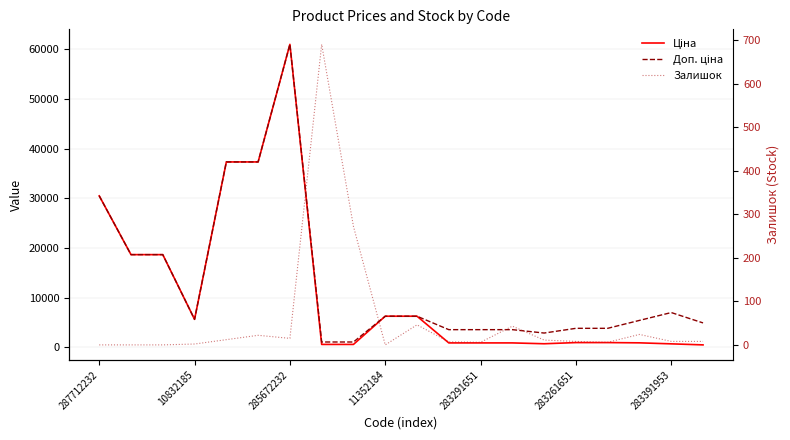

The value of Залишок at 287712232 is -444.8. True or false?

False